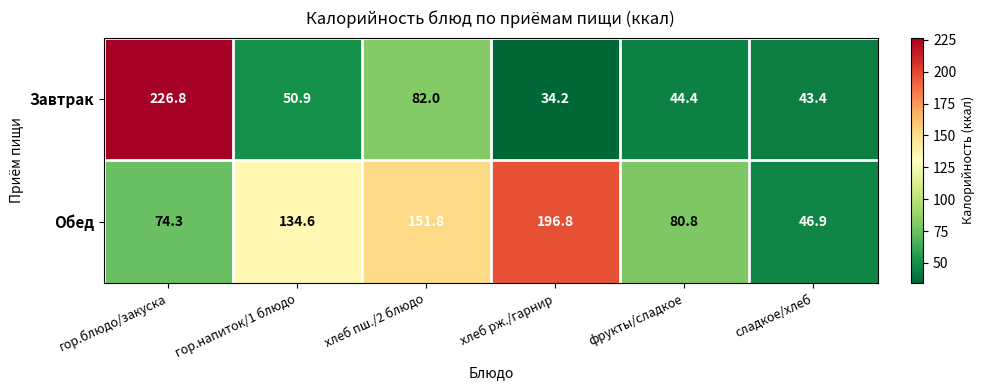

What is the smallest value displayed?

34.2